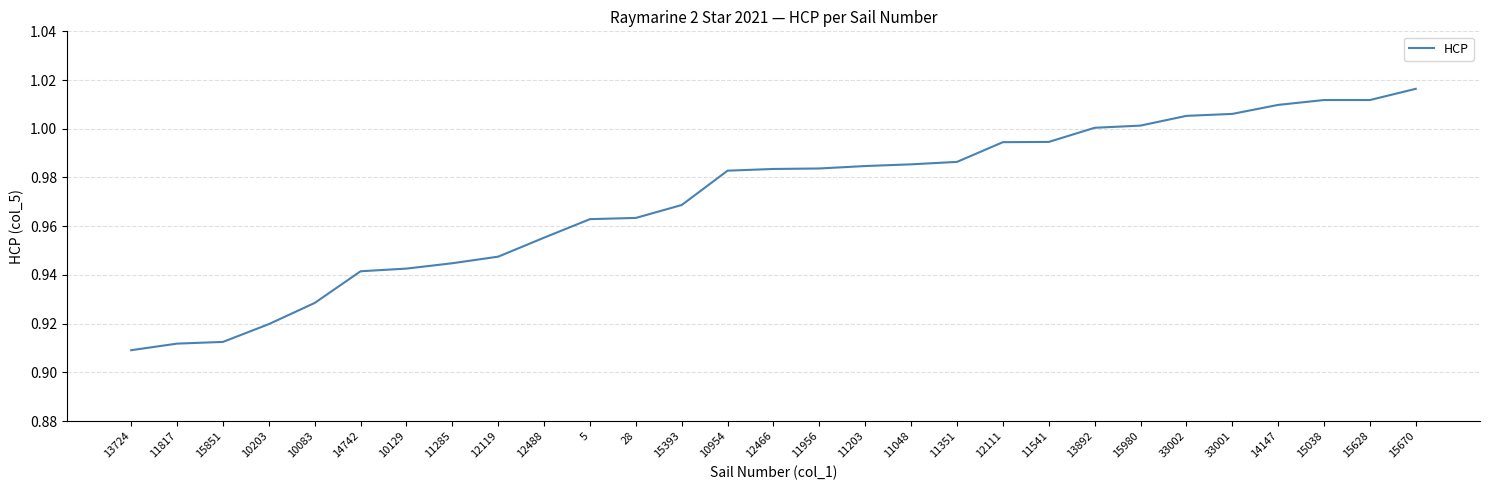

The chart shows a value of 1.0 at 28. True or false?

True